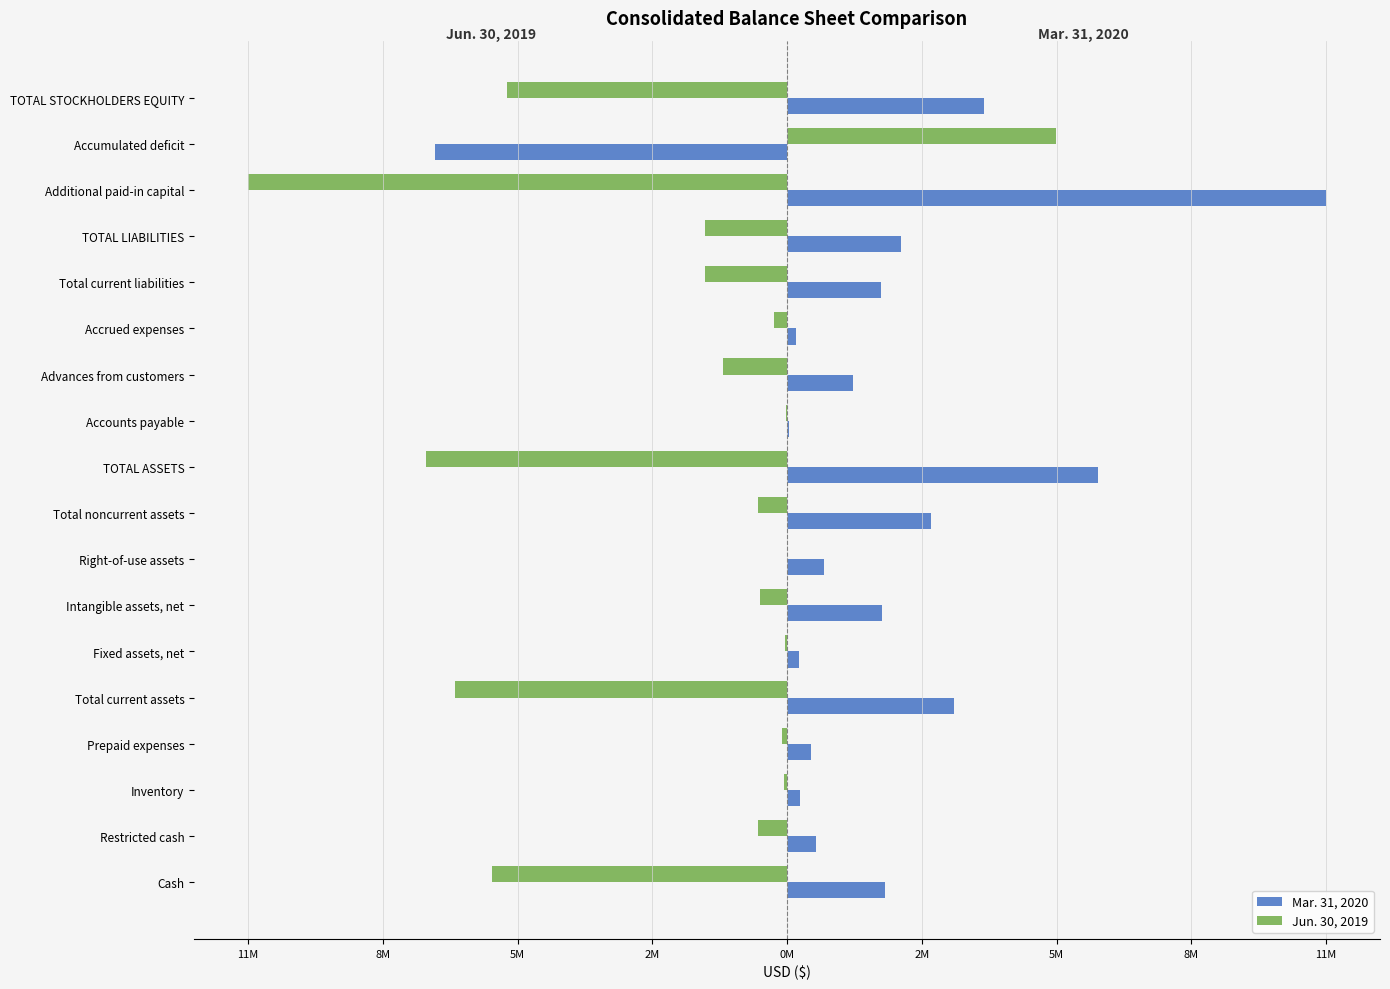

What are all the series names shown in the legend?

Mar. 31, 2020, Jun. 30, 2019